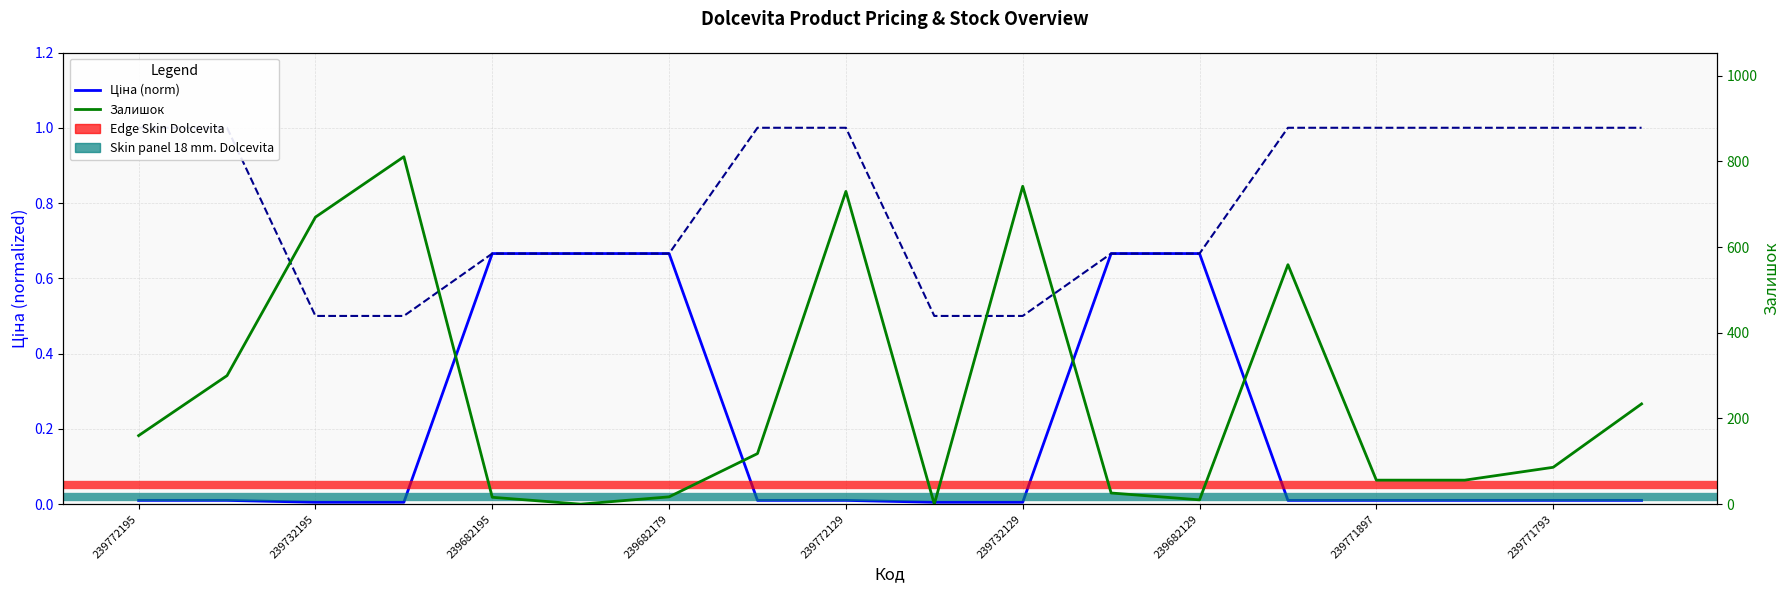

At how many categories does at least one series exceed 318?

5